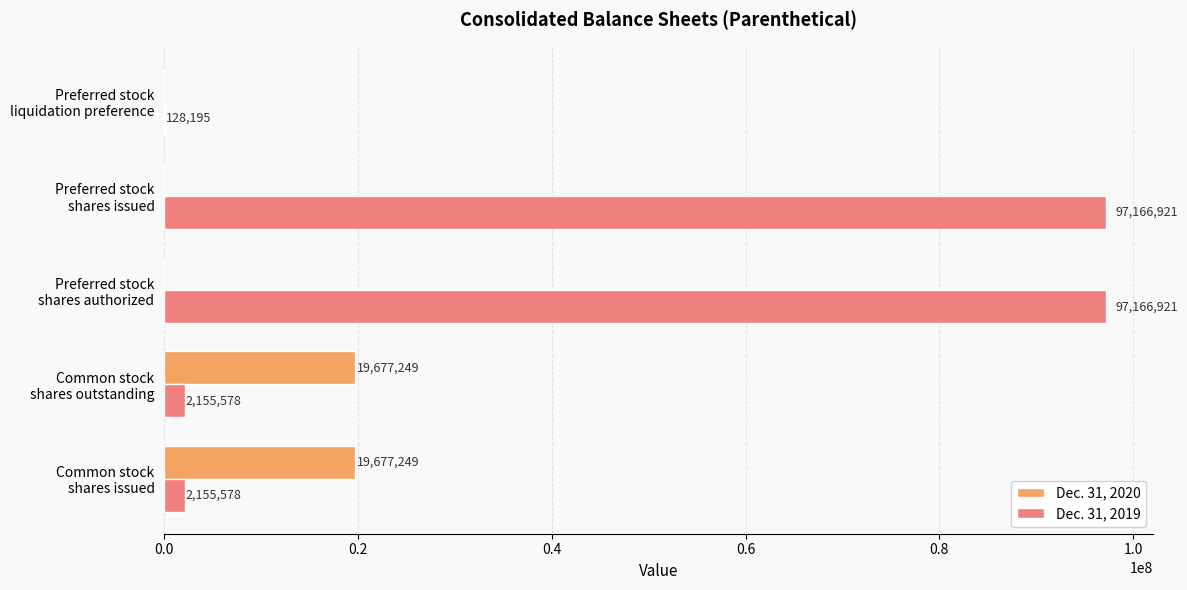

How many Dec. 31, 2020 values are between 0 and 19677249?

5